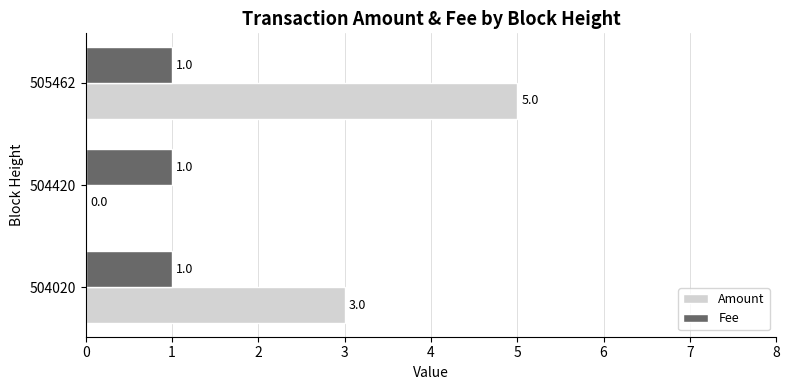

The value of Amount at 505462 is 2. True or false?

False